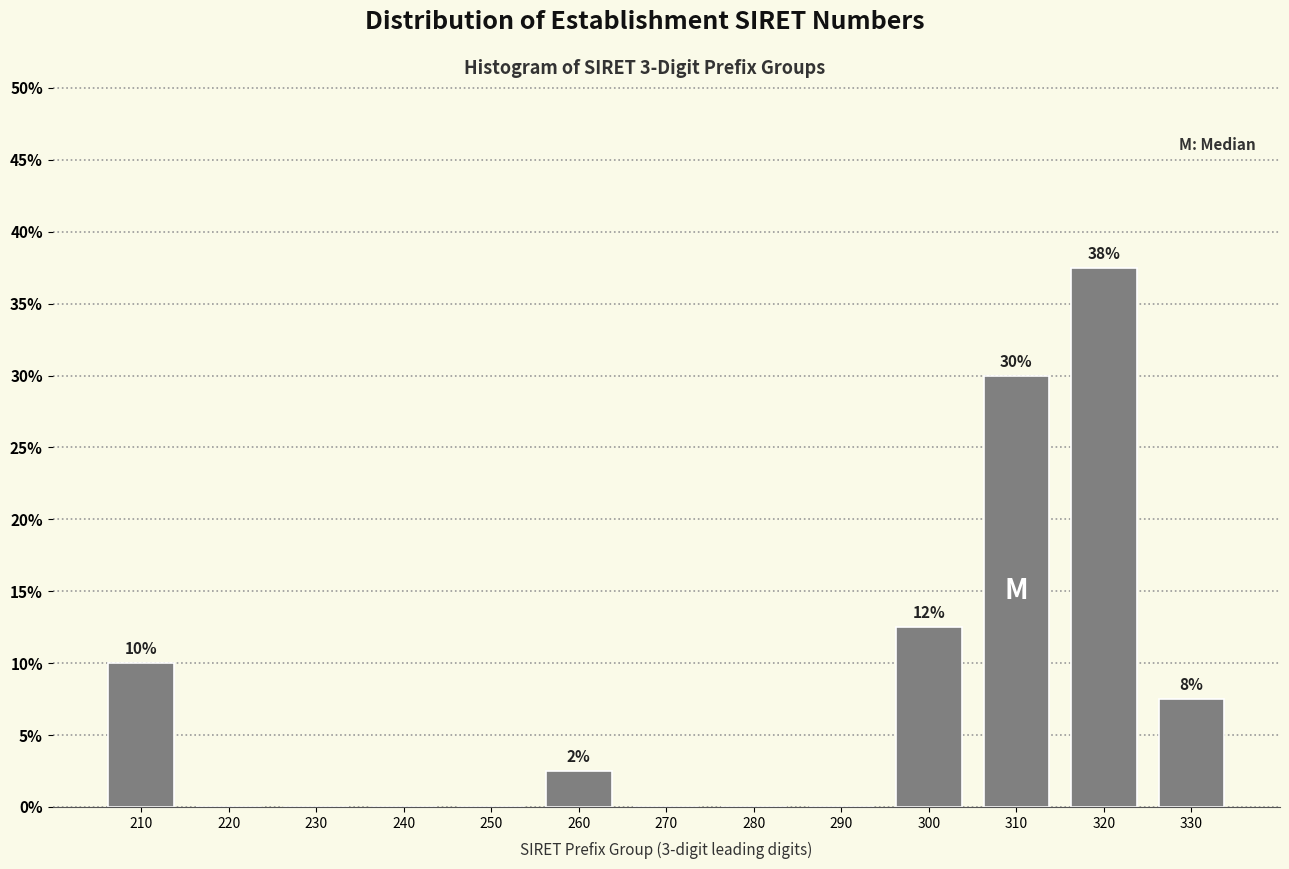

Reading left to right, what are all the values shown in this chart?

210=10.0	220=0.0	230=0.0	240=0.0	250=0.0	260=2.5	270=0.0	280=0.0	290=0.0	300=12.5	310=30.0	320=37.5	330=7.5